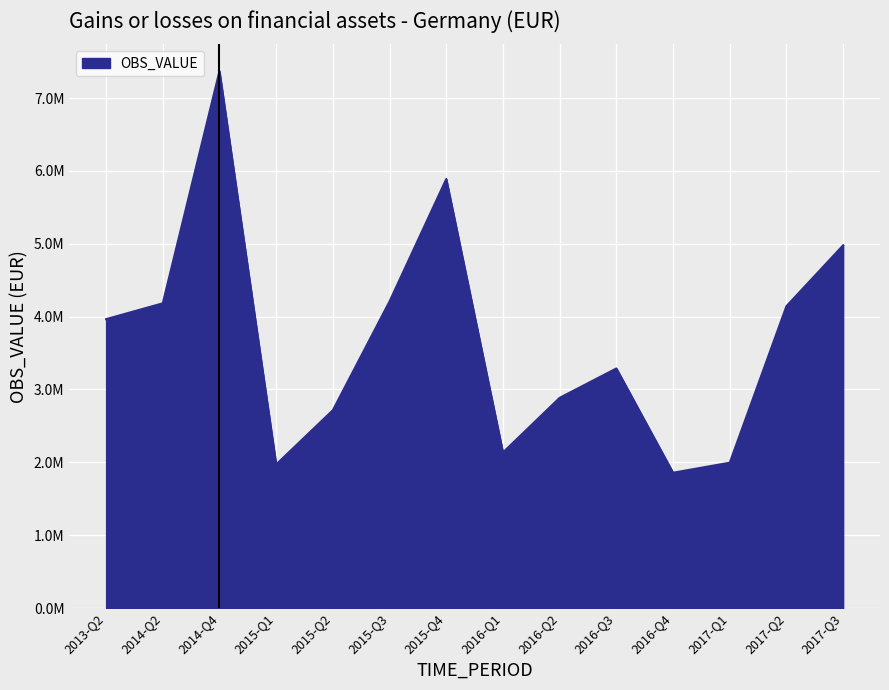

Reading right to left, list all the values displayed in this chart.

4979398	4143983	1995211	1857199	3288866	2885706	2135558	5889793	4209808	2715715	1971224	7370456	4183394	3966030